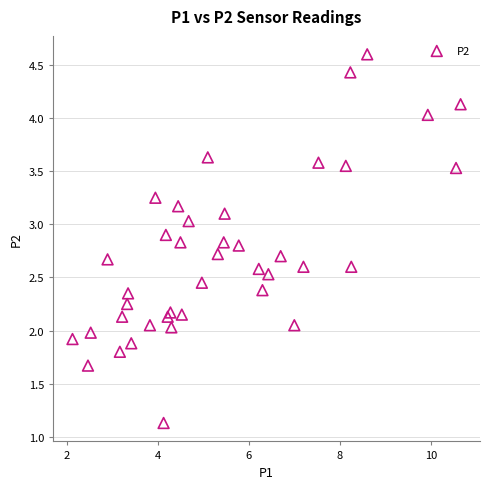

How many points are shown in the scatter plot?

40